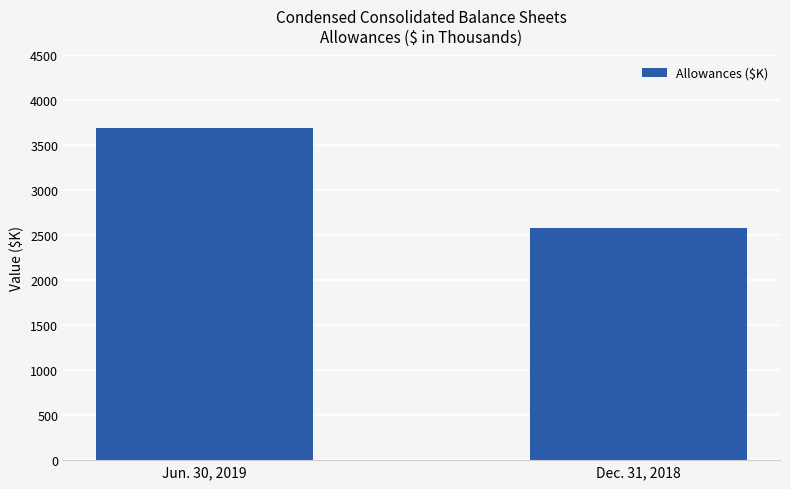

Rank the categories by value from lowest to highest.

Dec. 31, 2018, Jun. 30, 2019